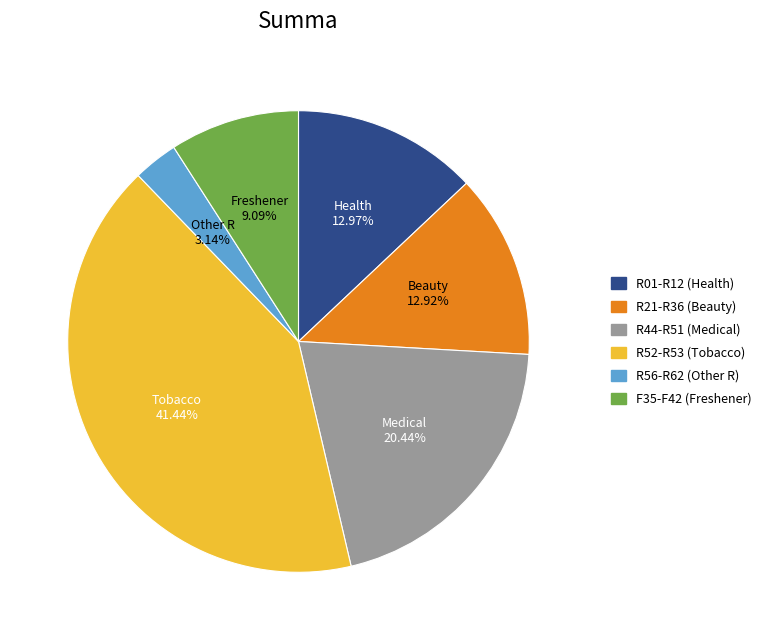

Is there a majority slice in this chart?

No